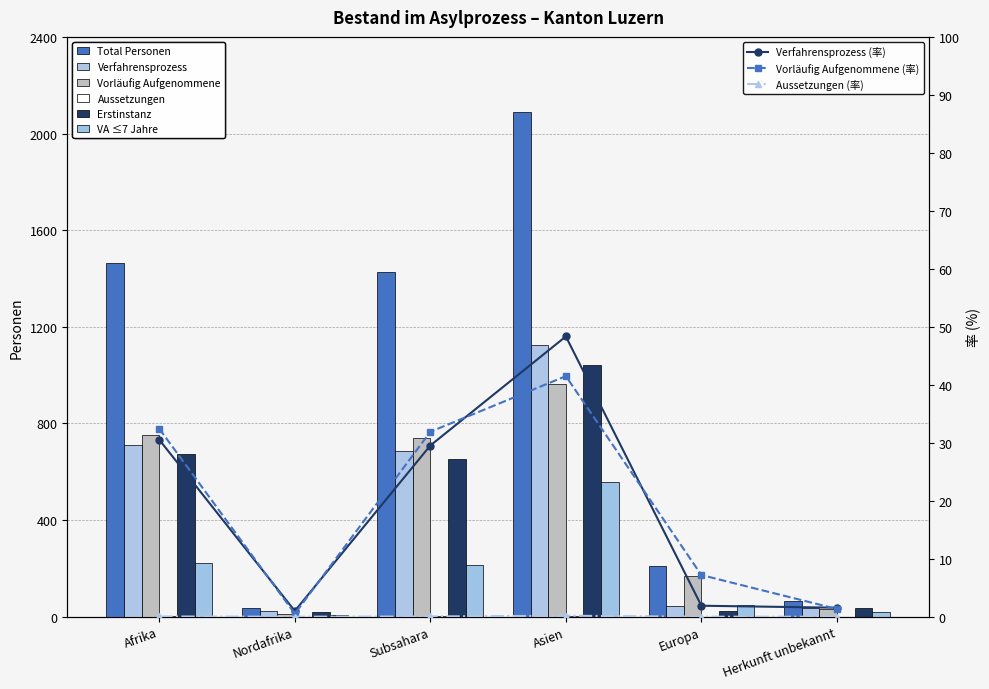

Rank the categories by Total Personen value from highest to lowest.

Asien, Afrika, Subsahara, Europa, Herkunft unbekannt, Nordafrika